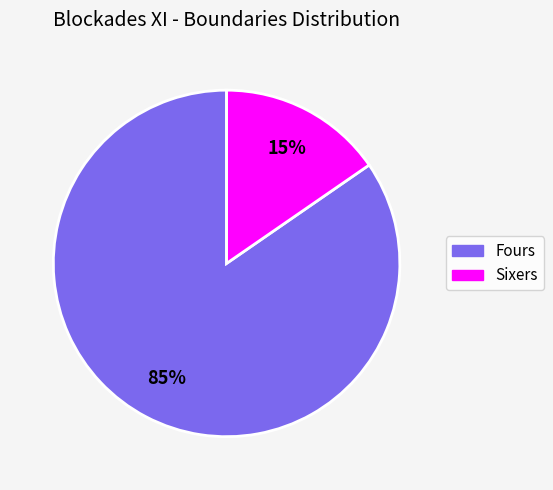

Combined, do Fours and Sixers account for over 50%?

Yes